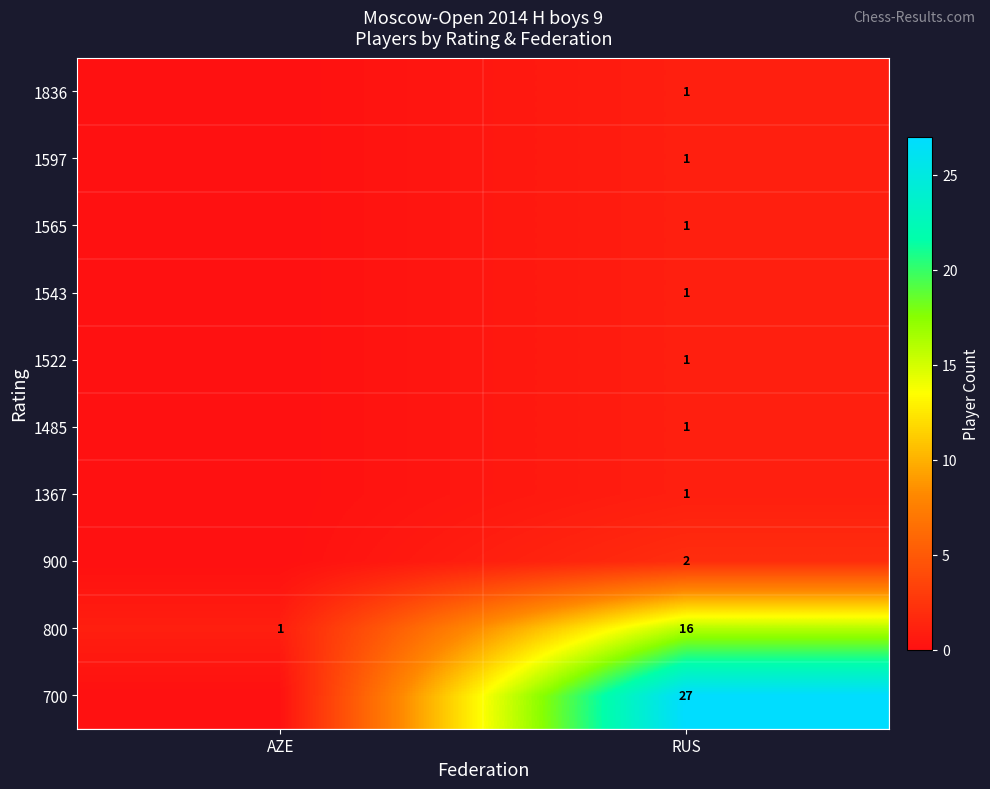

How many series are shown in this chart?

10